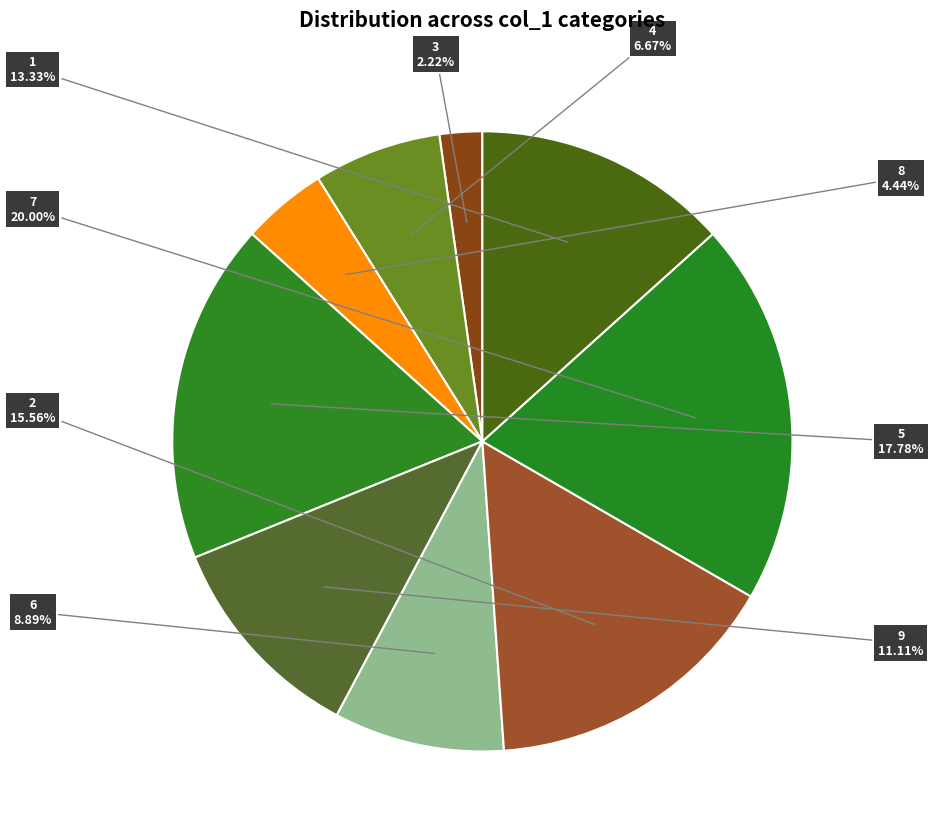

Is there any slice that represents more than half of the pie?

No